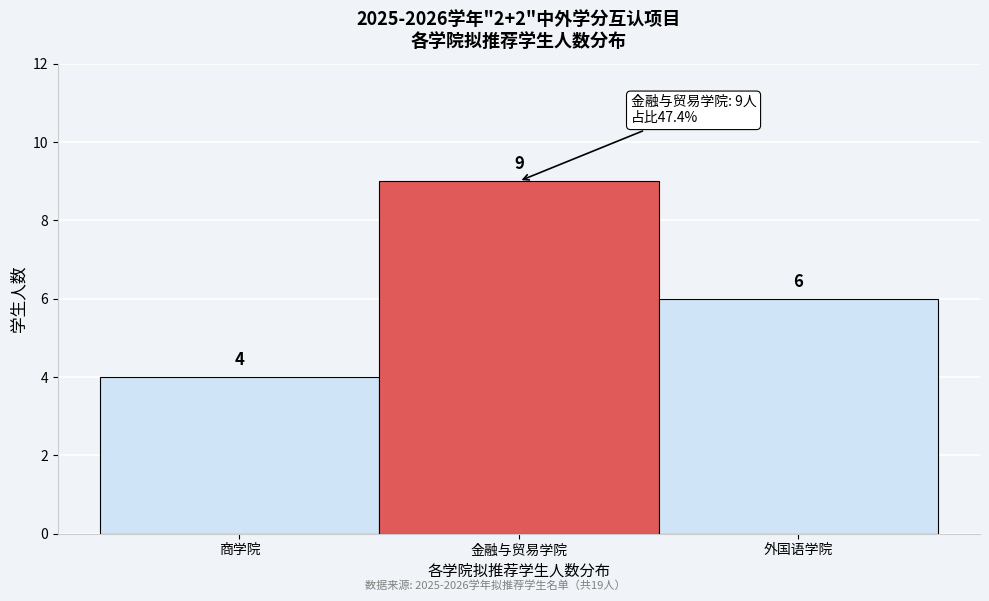

Reading left to right, list all the values displayed in this chart.

4	9	6